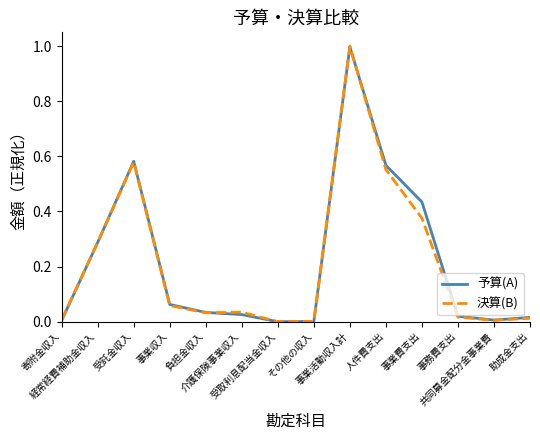

Where is the first local maximum for 決算(B)?

受託金収入